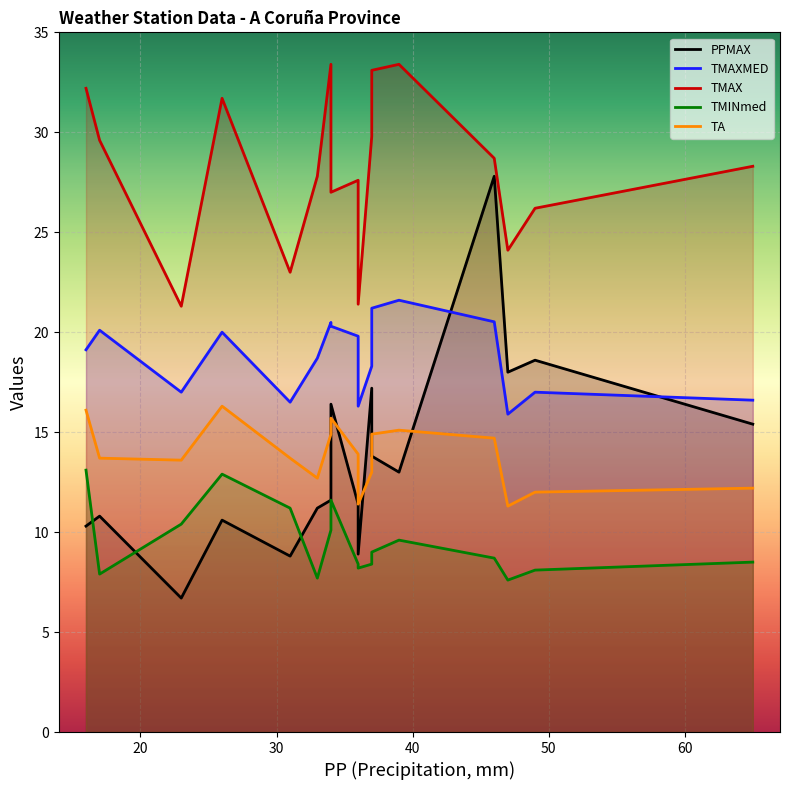

Which category has the highest value across all series?

39